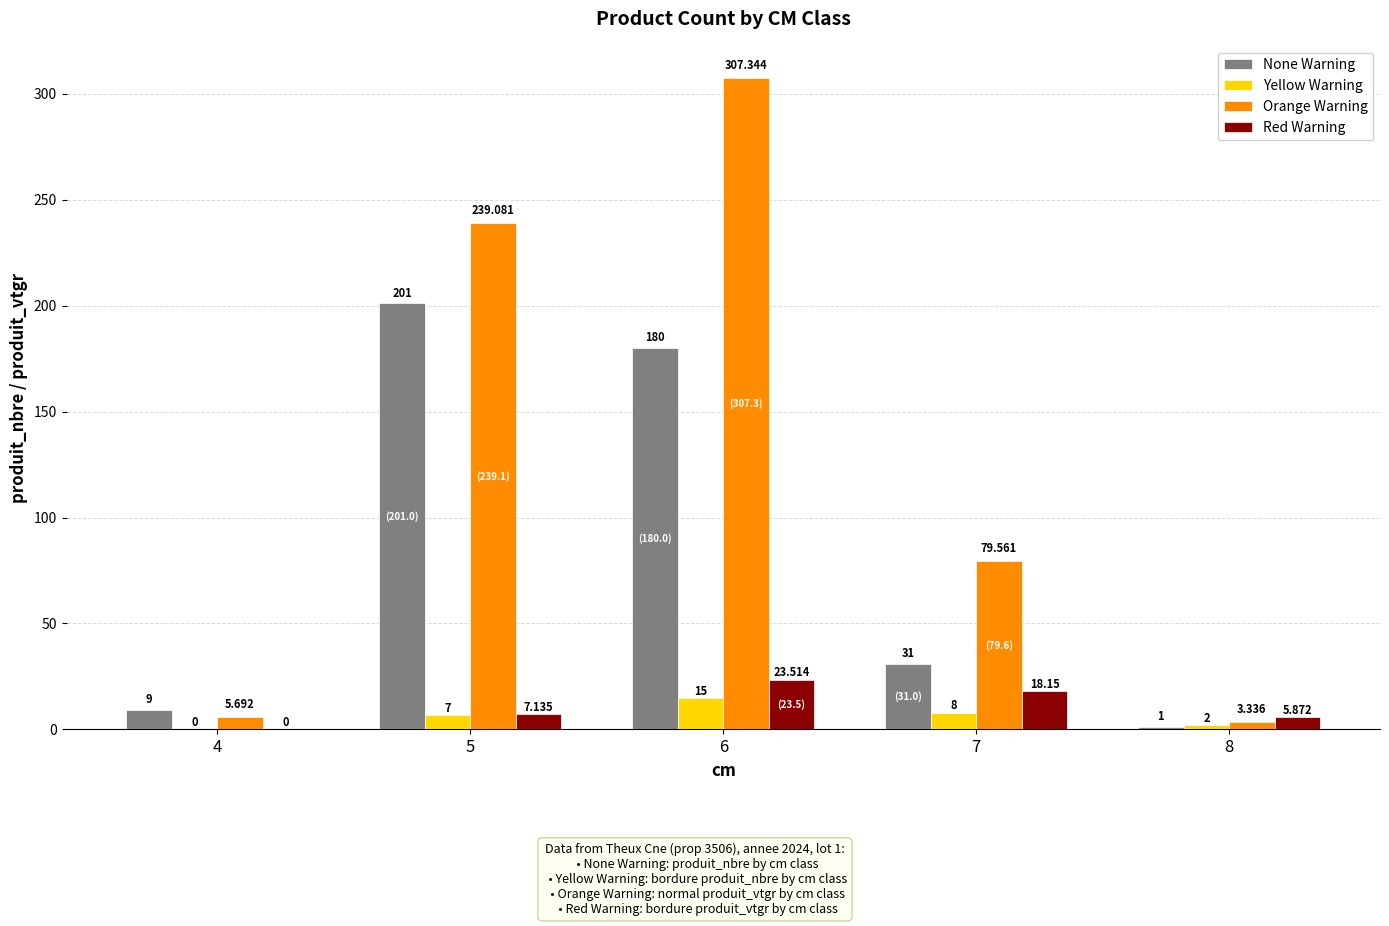

What is the sum of the Yellow Warning values at 5 and 6?

22.0